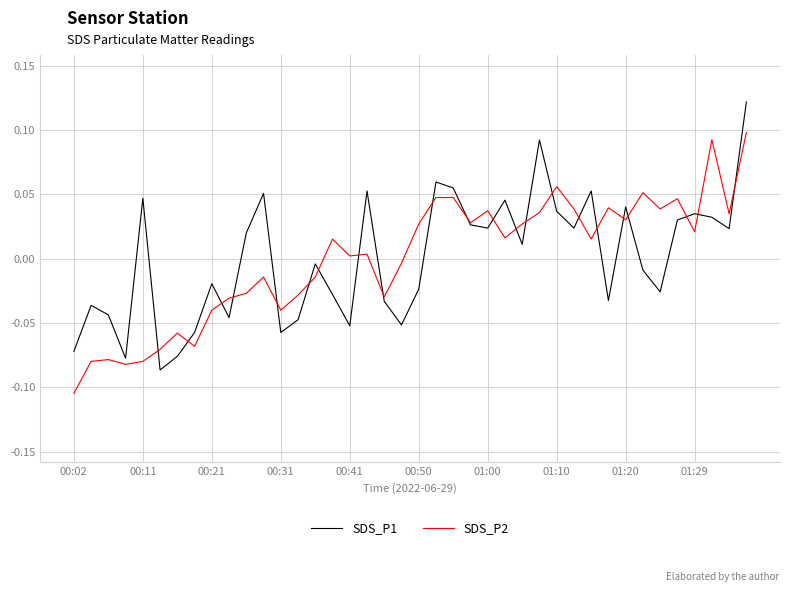

Rank the series by their maximum value, from highest to lowest.

SDS_P1, SDS_P2